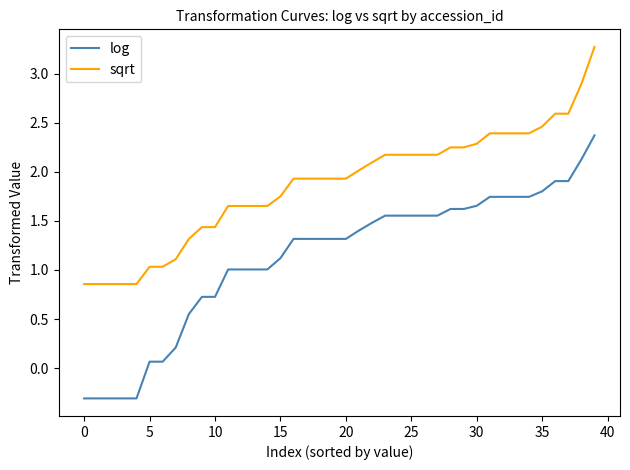

What is the smallest value displayed?

-0.3